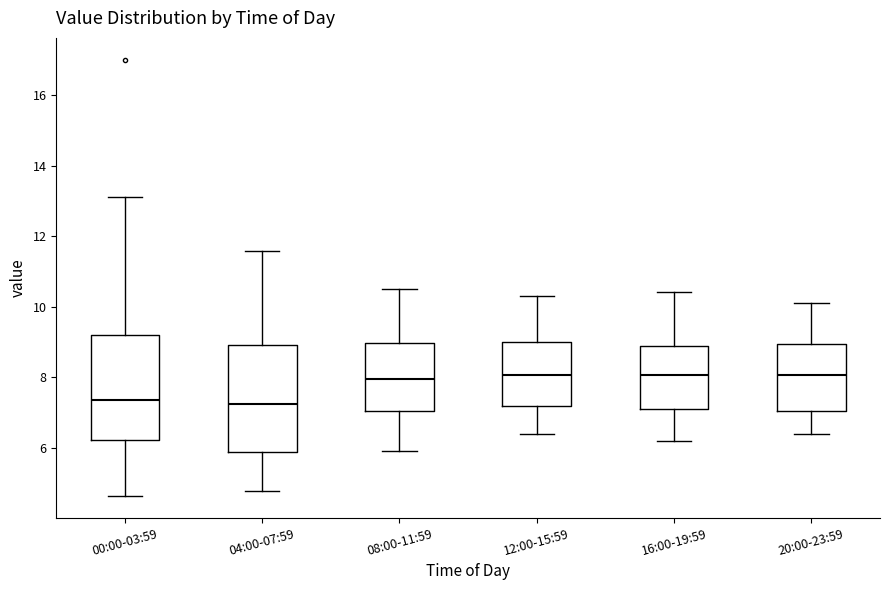

Where does the lower whisker of the box for 08:00-11:59 end on the y-axis? The values are not printed on the chart, so give them approximately, as read against the axis.

6.0